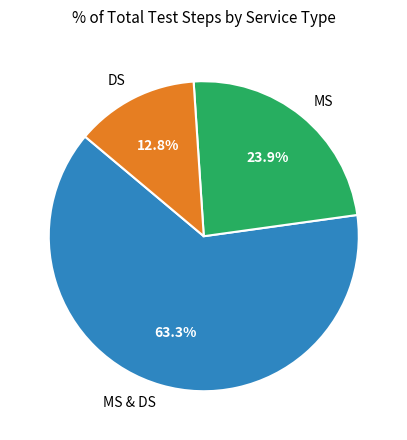

What is the largest slice in the pie chart?

MS & DS